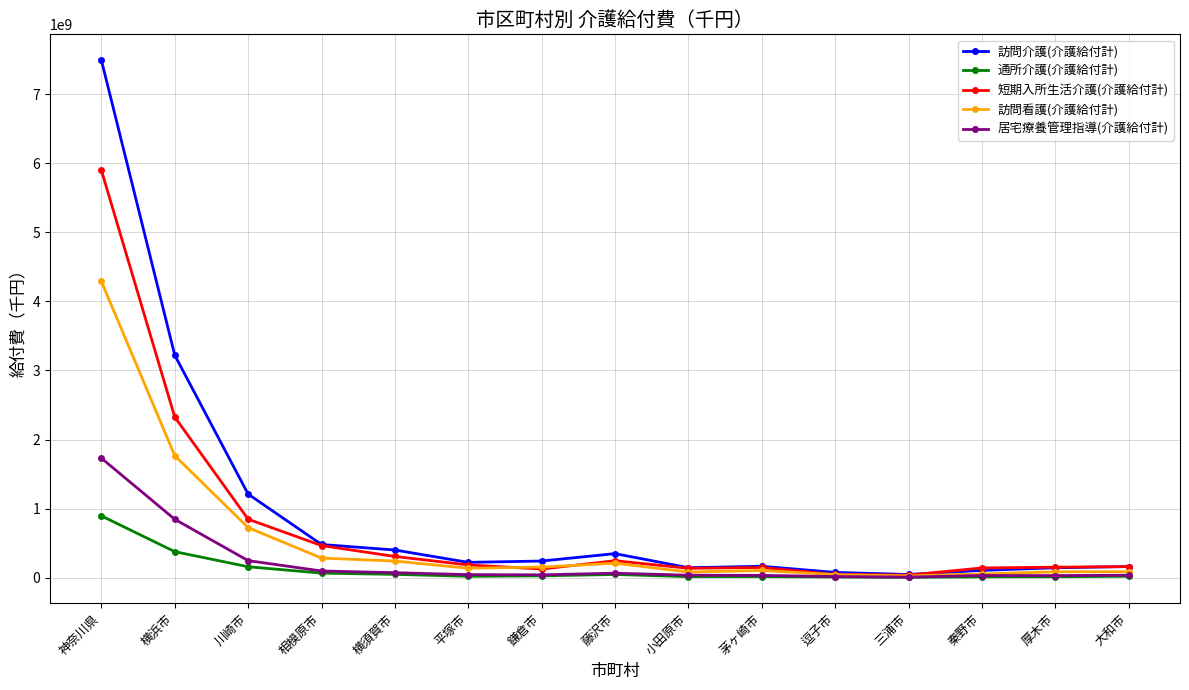

At which label does 訪問看護(介護給付計) first exceed 136897008?

神奈川県